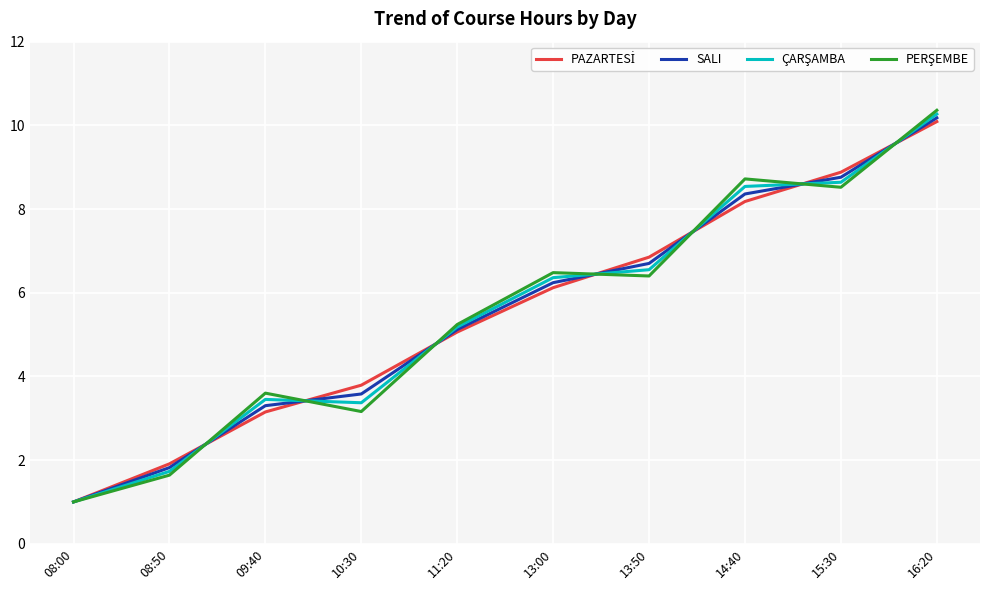

What position from the left is 13:50?

7